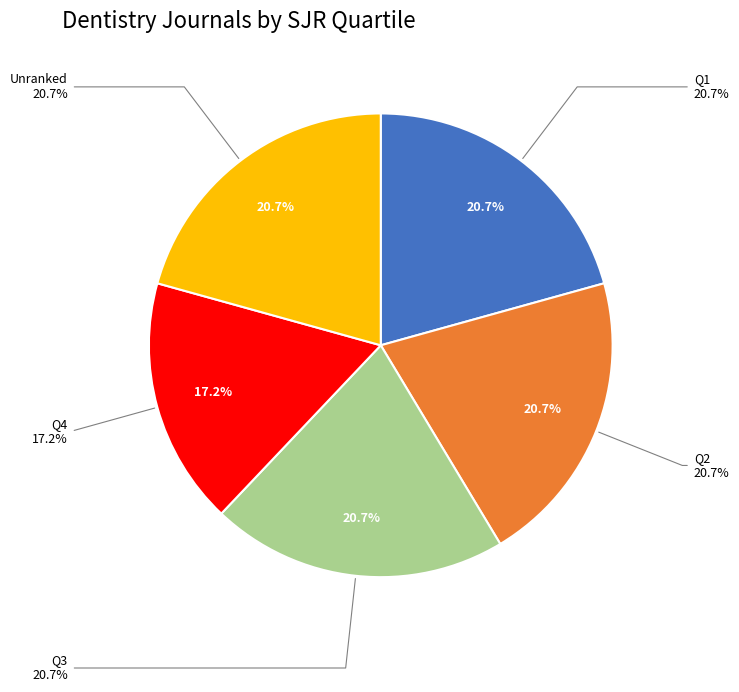

Count the number of slices in the pie.

5